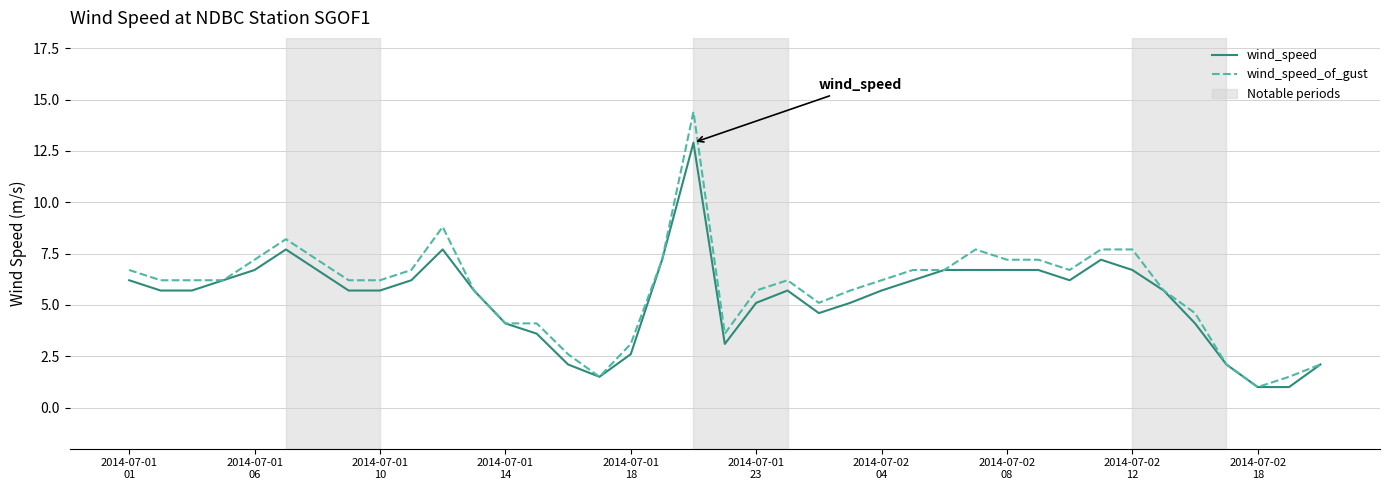

What is the minimum value shown in the chart?

1.0